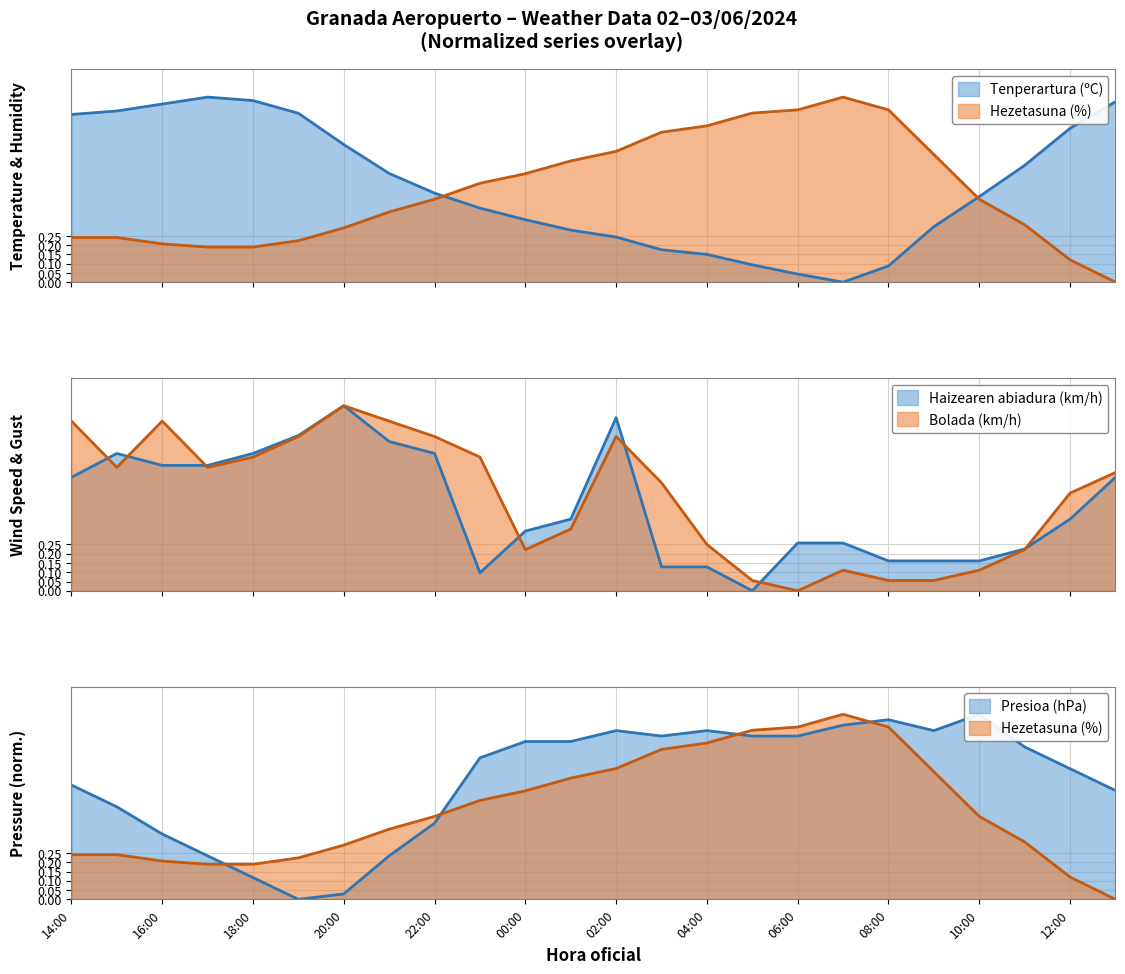

Is it true that Hezetasuna (%) equals 0.2 at 03:00?

False